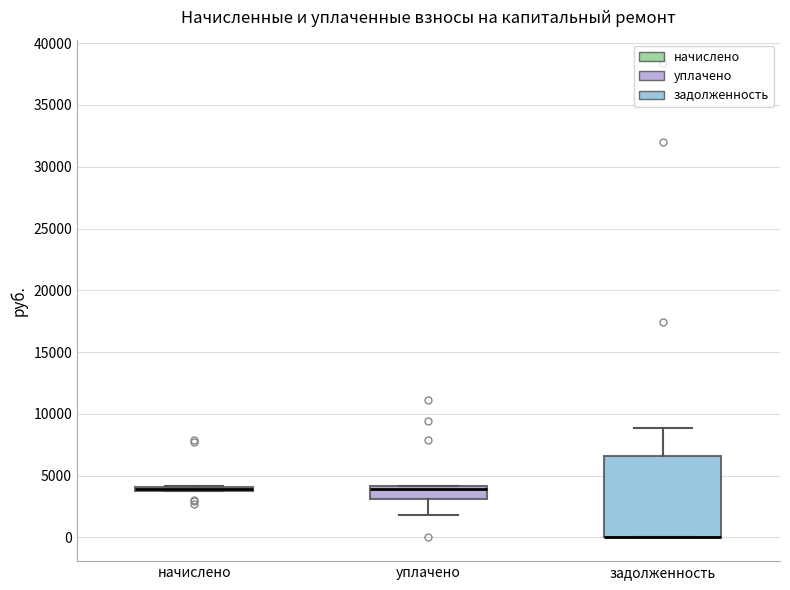

Where is the upper edge of the box for начислено on the y-axis? The values are not printed on the chart, so give them approximately, as read against the axis.

4000